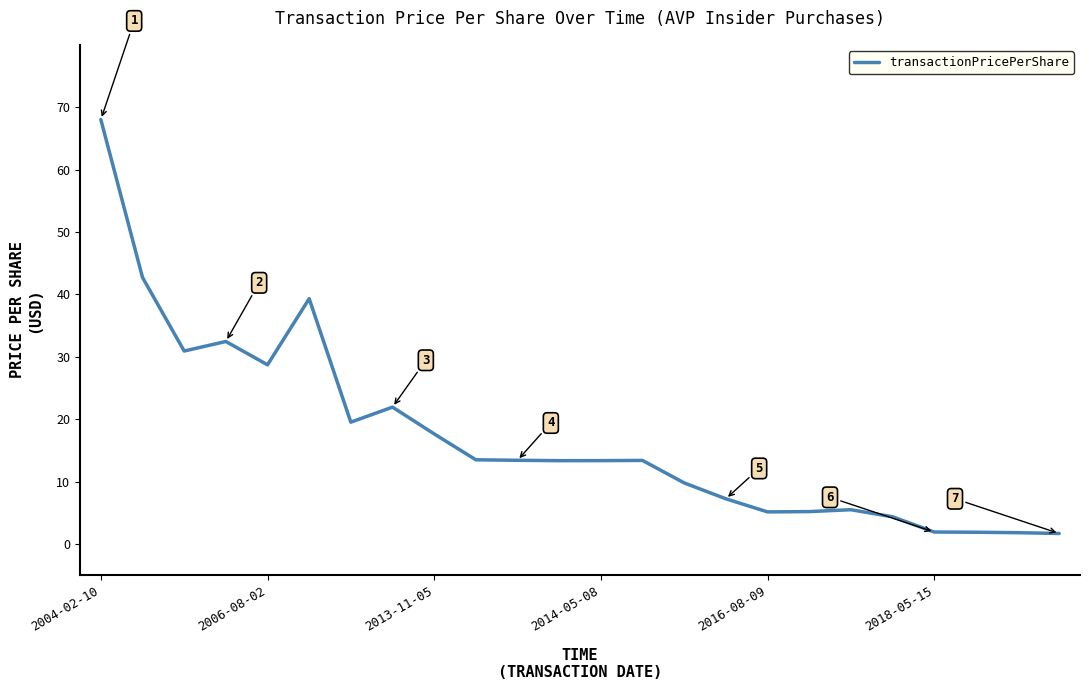

What is the minimum value shown in the chart?

1.7